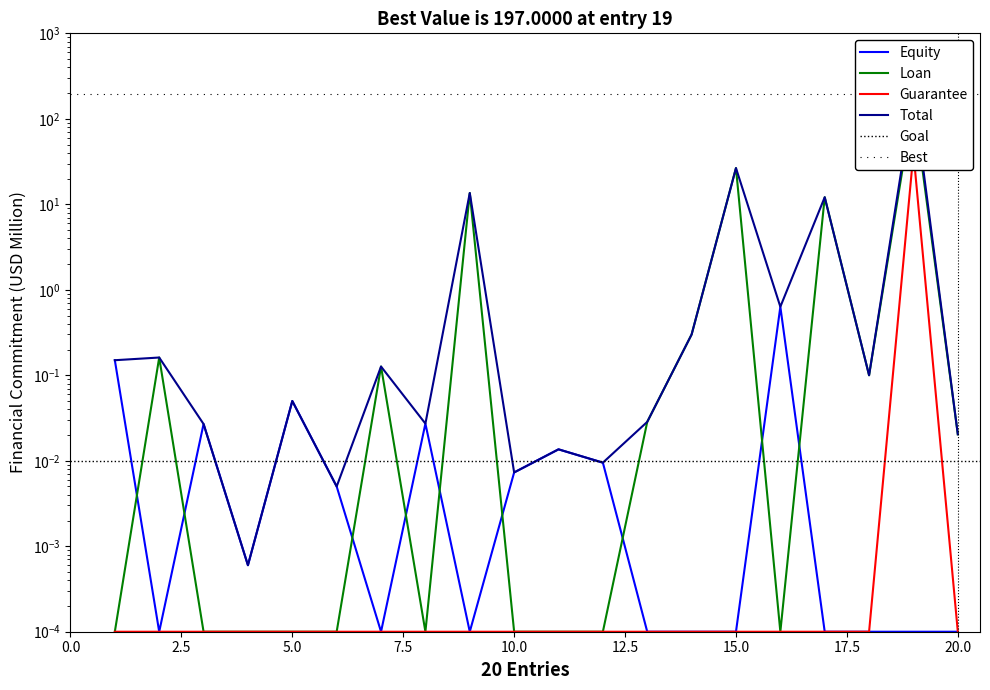

What is the difference between the maximum and second lowest values in the Loan series?

157.0